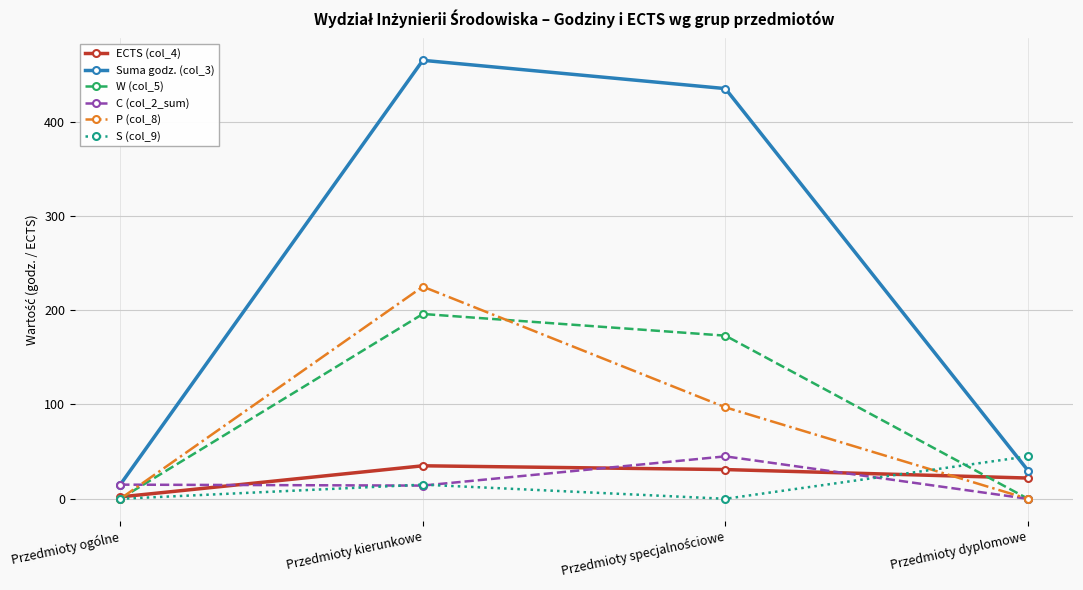

What is the maximum value shown in the chart?

465